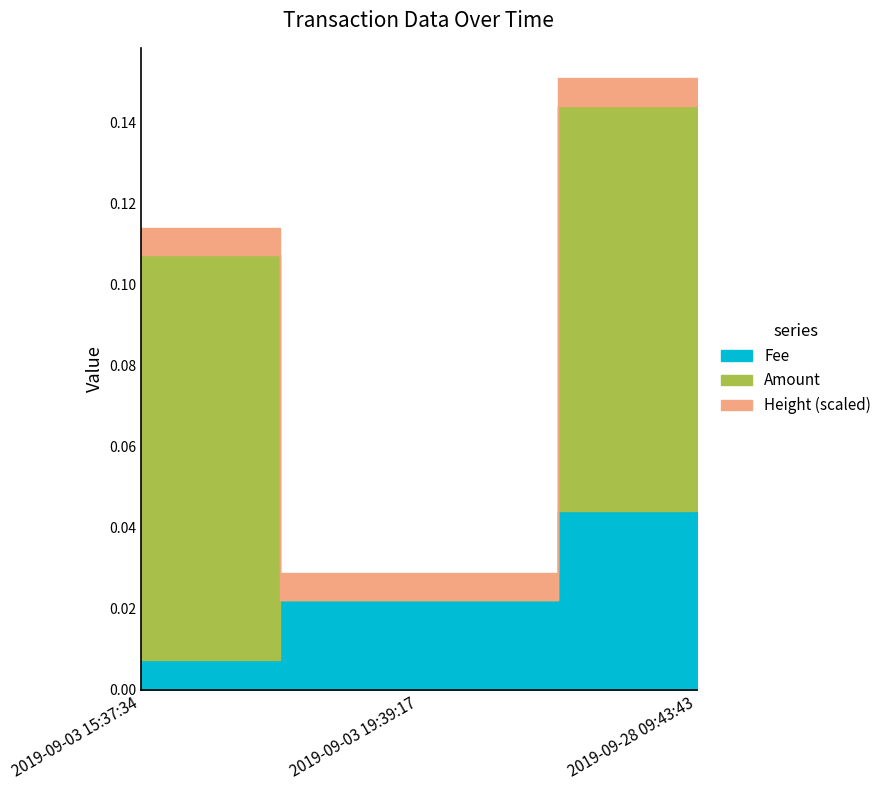

At which label does Cumulative reach its minimum?

2019-09-03 15:37:34